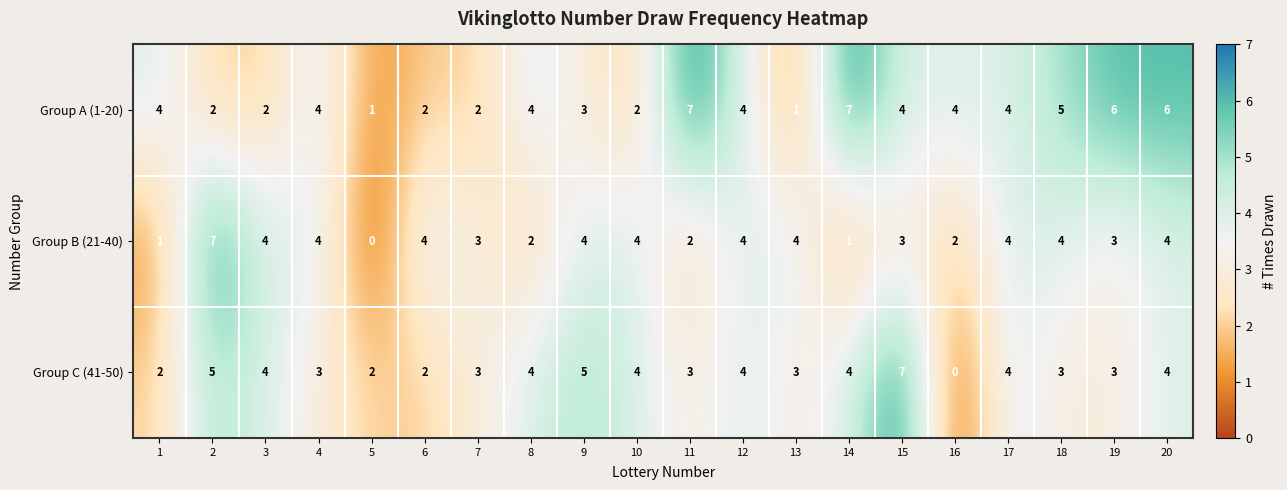

Which series changed the most between 11 and 20?

Group B (21-40)